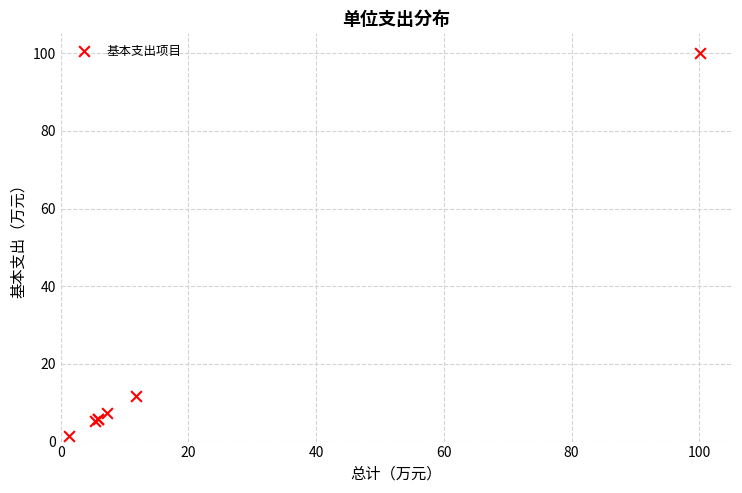

What Y value in the scatter plot is closest to 50?

11.7